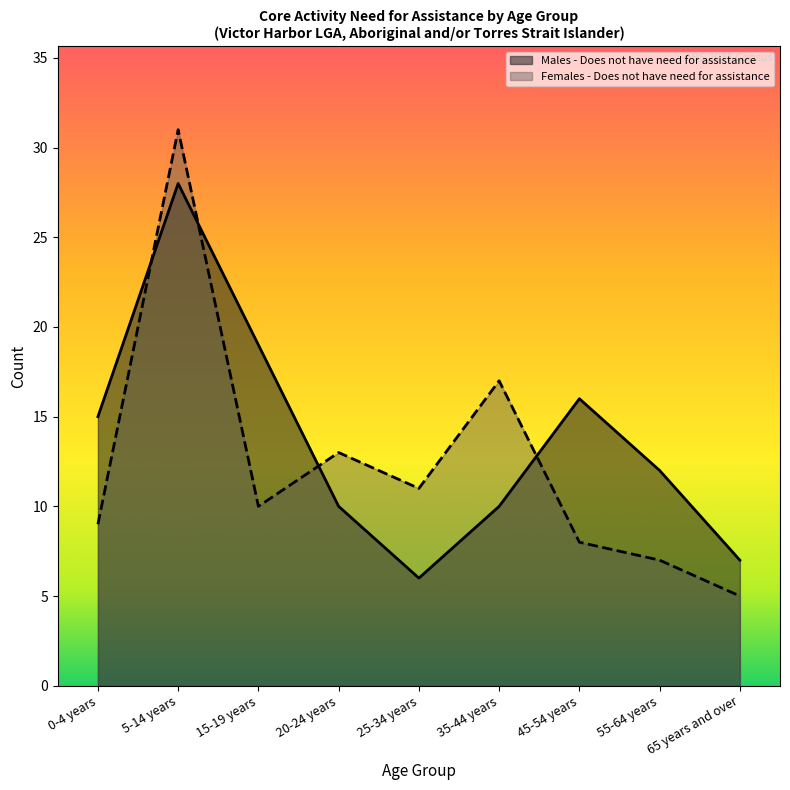

Which series ends up on top after the final intersection of Males - Does not have need for assistance and Females - Does not have need for assistance?

Males - Does not have need for assistance